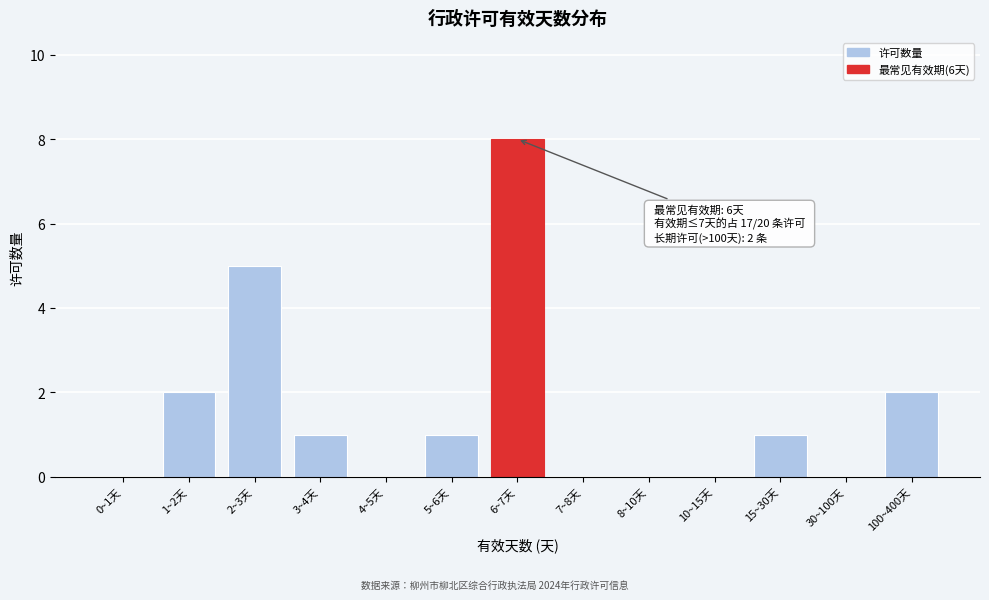

Reading right to left, list all the values displayed in this chart.

100~400天=2	30~100天=0	15~30天=1	10~15天=0	8~10天=0	7~8天=0	6~7天=8	5~6天=1	4~5天=0	3~4天=1	2~3天=5	1~2天=2	0~1天=0